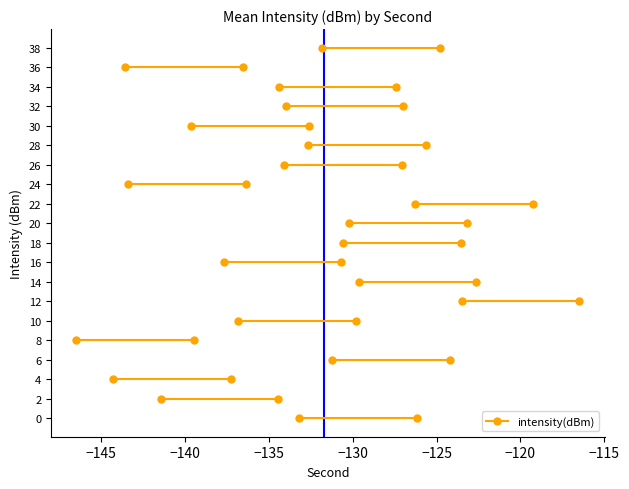

Reading right to left, extract all data points from this chart.

38=-128.3	36=-140.1	34=-130.9	32=-130.5	30=-136.1	28=-129.1	26=-130.6	24=-139.8	22=-122.8	20=-126.7	18=-127.0	16=-134.2	14=-126.1	12=-120.0	10=-133.3	8=-142.9	6=-127.7	4=-140.7	2=-137.9	0=-129.7